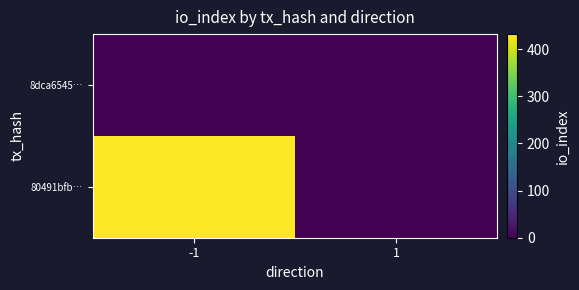

At how many categories does at least one series exceed 137?

1